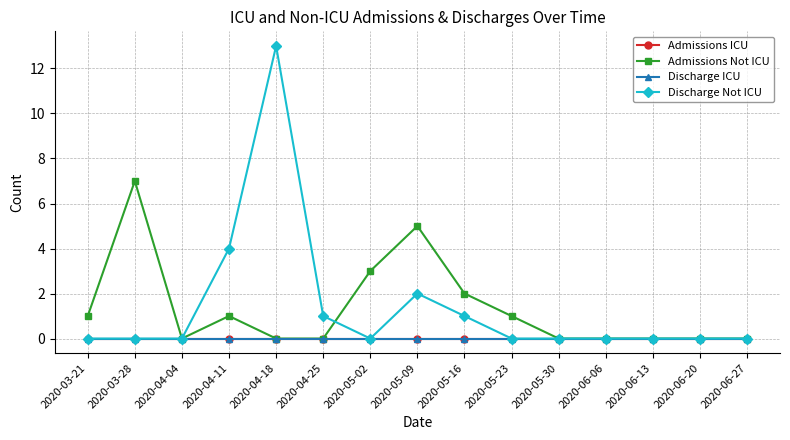

True or false: Discharge ICU has more than 1 interior local peaks.

False